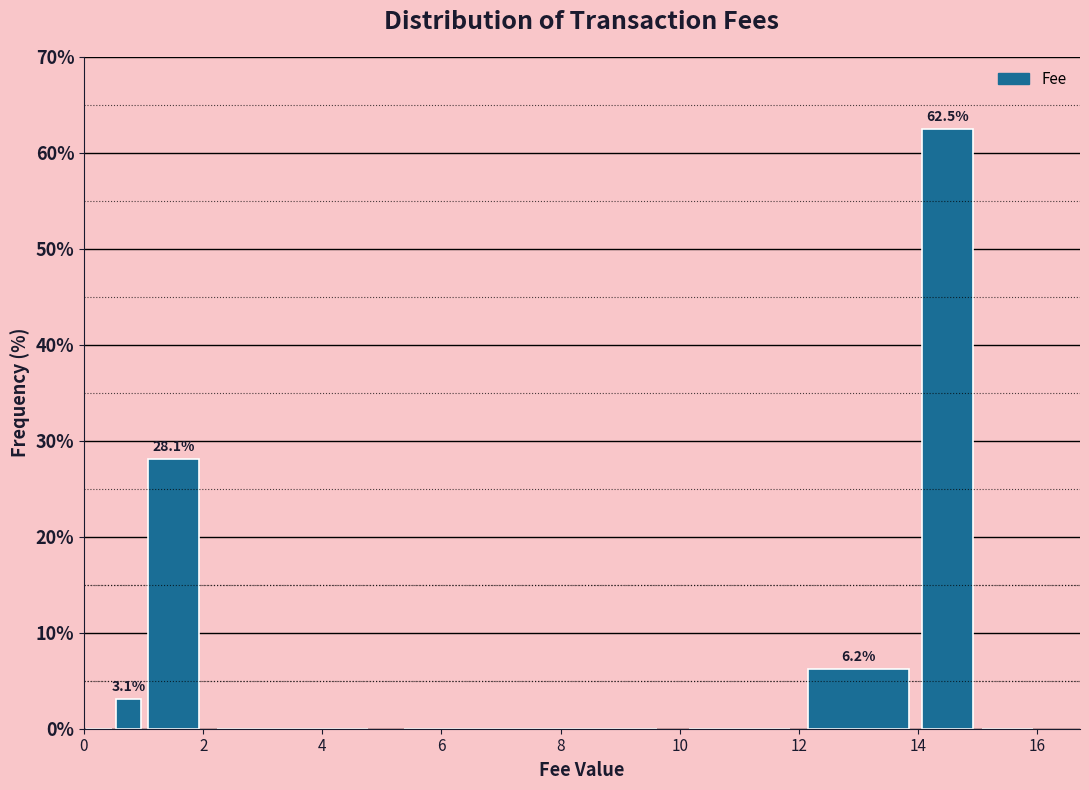

Read against the x-axis, roughly where is the centre of the tallest bar?

14.6